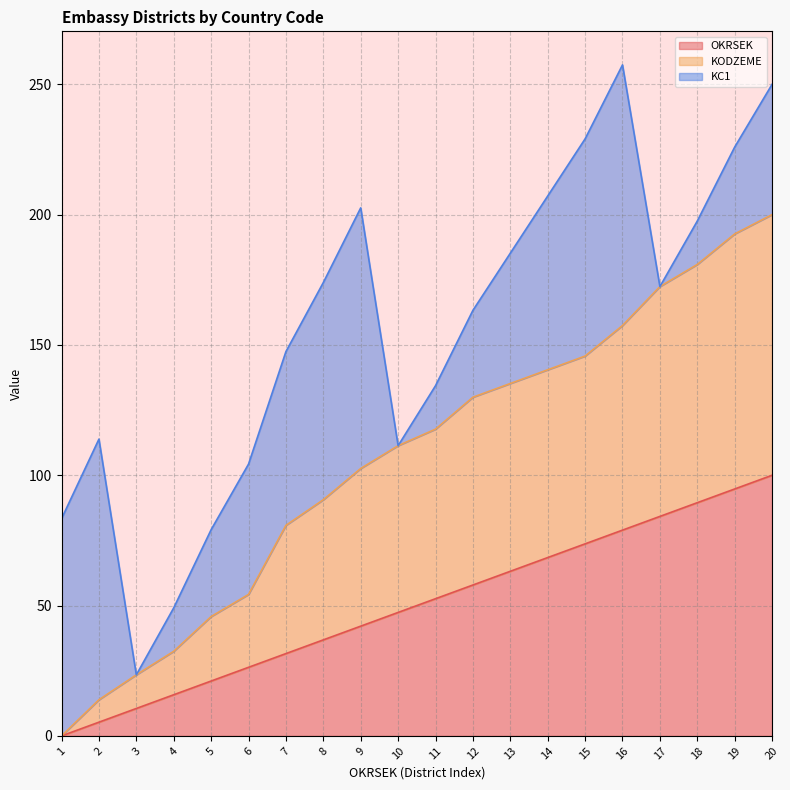

What is the difference between the maximum and minimum values in the KODZEME series?

200.0